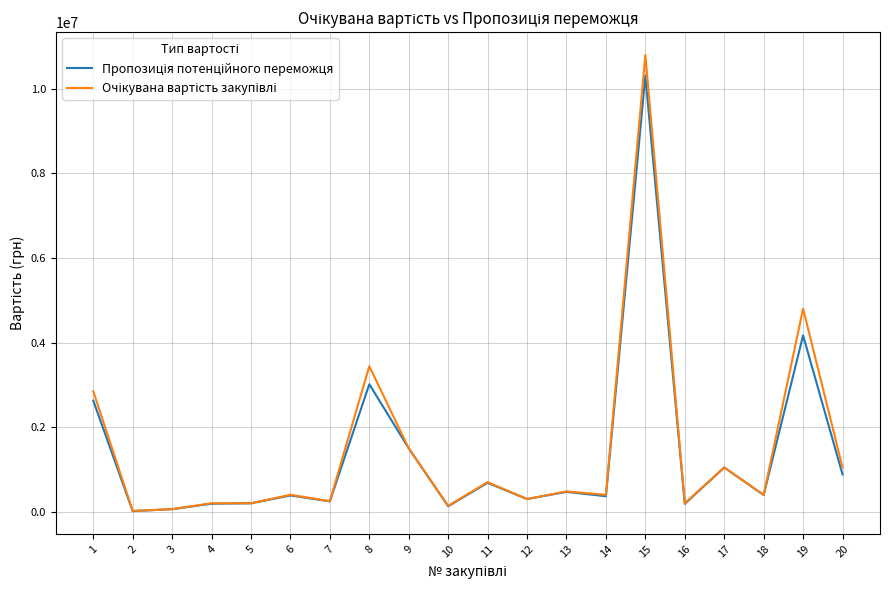

What is the greatest value displayed?

10800000.0